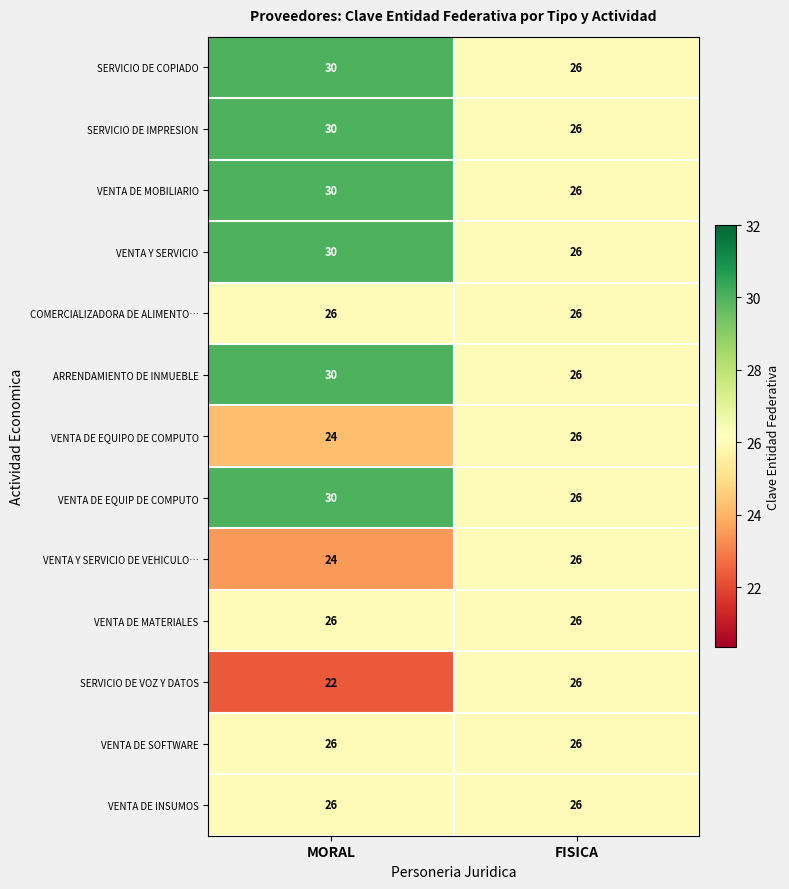

What is the approximate value of SERVICIO DE VOZ Y DATOS at MORAL?

22